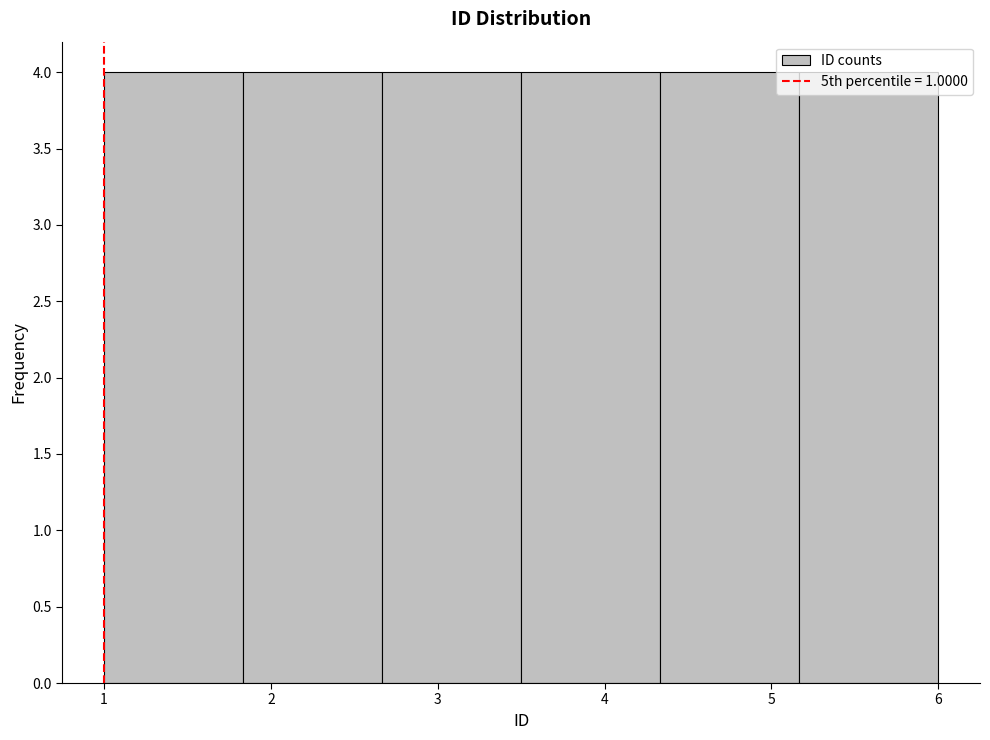

Reading left to right, transcribe this chart: for each bar, give the range it covers on the x-axis and its height. Neither the bar edges nor the heights are printed on the chart, so give them approximately, as read against the axes.

1.0 to 1.8: 4
1.8 to 2.7: 4
2.7 to 3.5: 4
3.5 to 4.3: 4
4.3 to 5.2: 4
5.2 to 6.0: 4